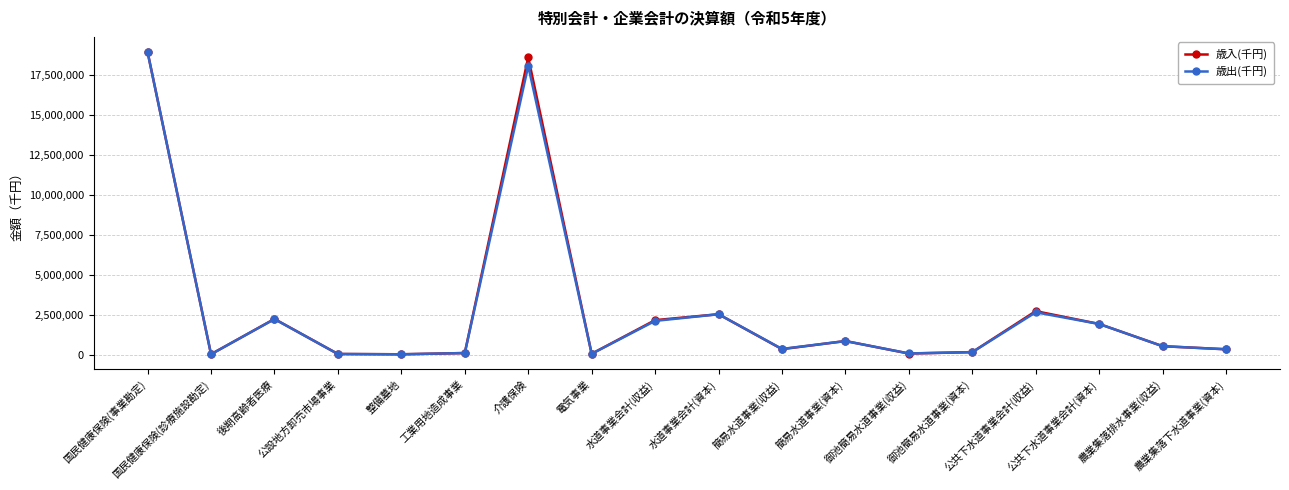

Read the 歳入(千円) value at 整備墓地.

22286